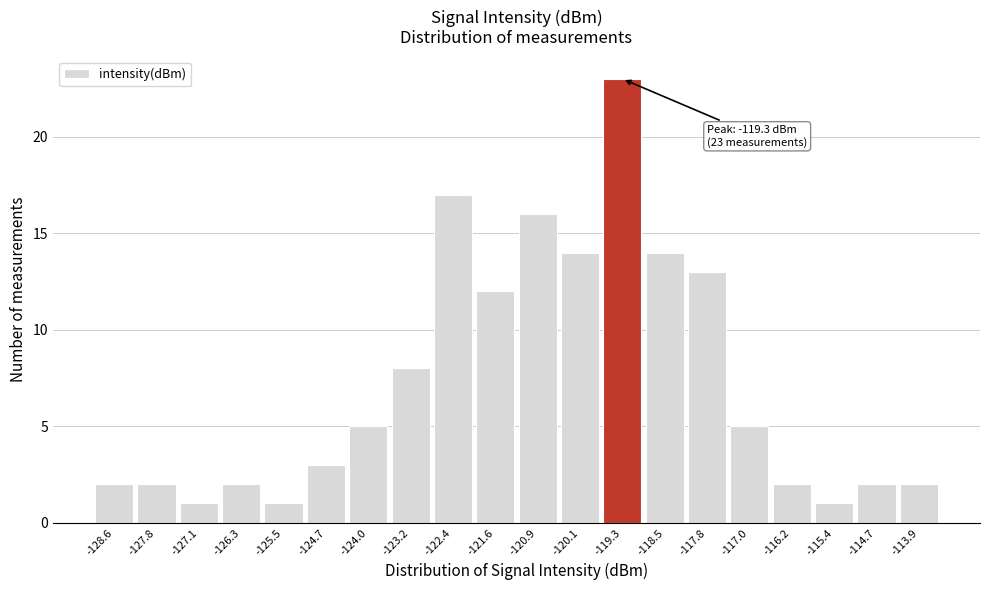

Over which range of the x-axis is the bar tallest?

-119.7 to -118.9